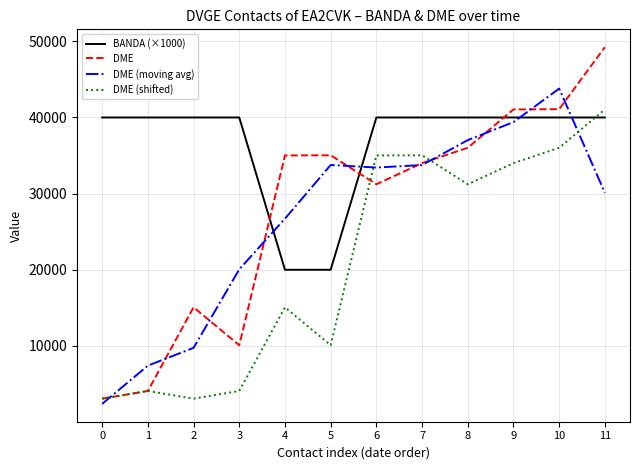

True or false: BANDA (×1000) has a value of 15431.5 at 11.

False